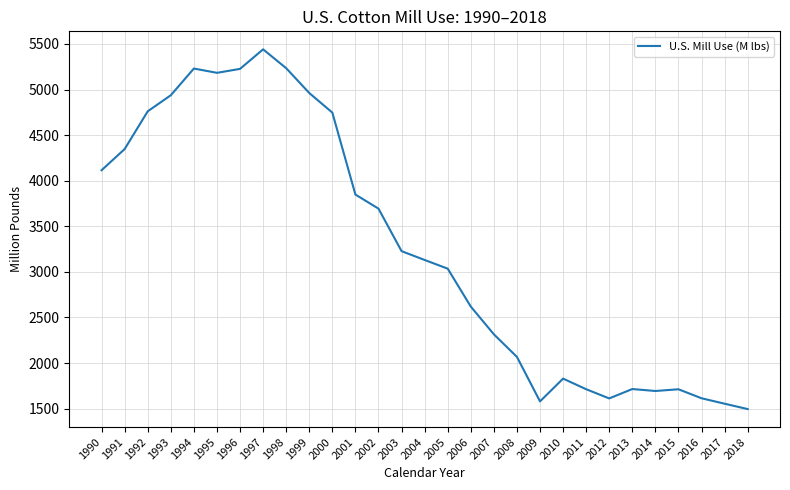

True or false: there are more than 2 points higher than both neighbors.

True